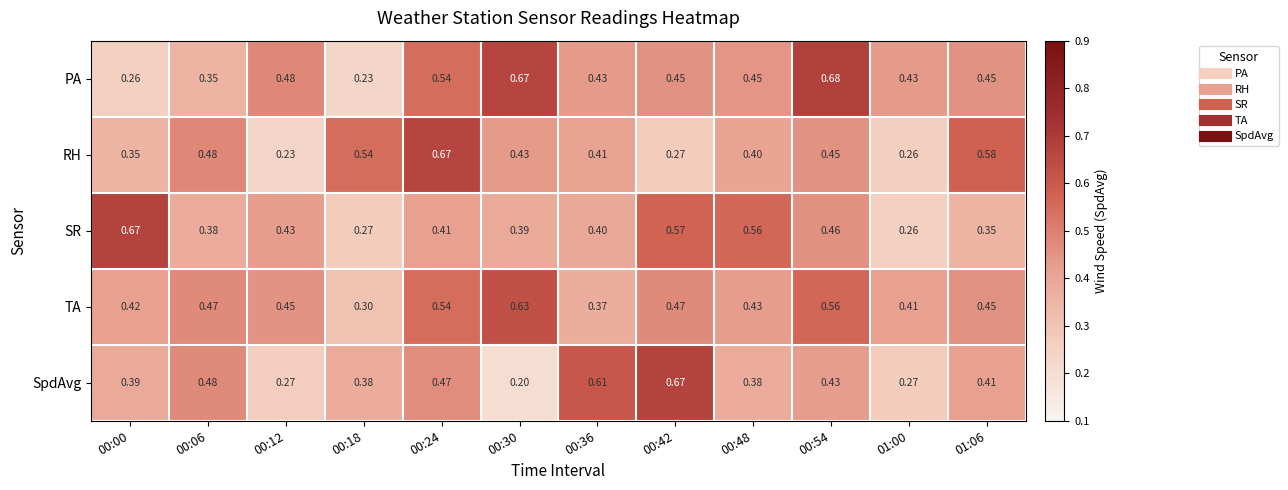

At 00:00, list the series in order from largest to smallest.

SR, TA, SpdAvg, RH, PA